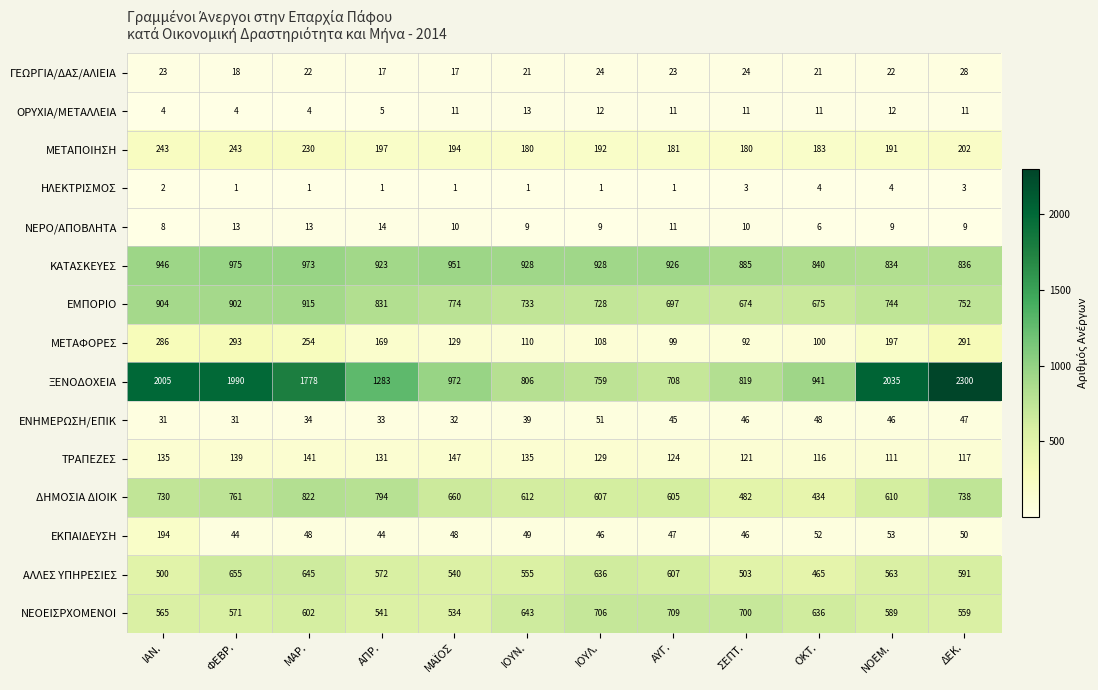

How many categories are shown in the chart?

12